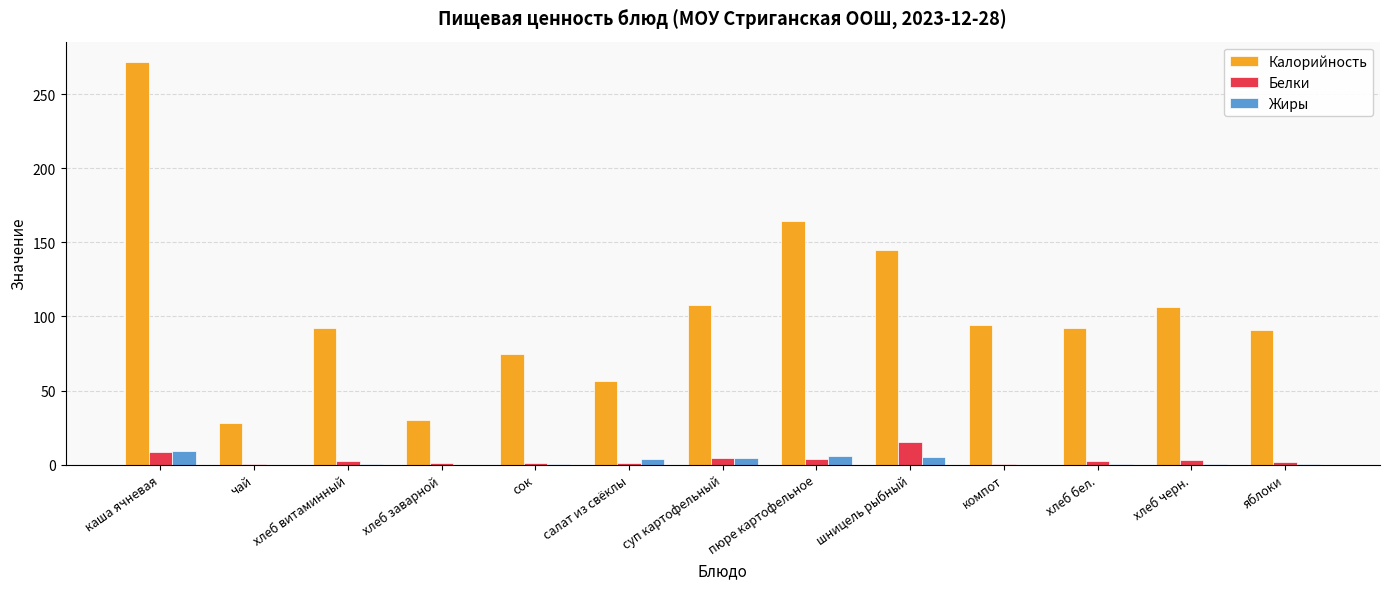

Which label corresponds to the largest value in the chart?

каша ячневая